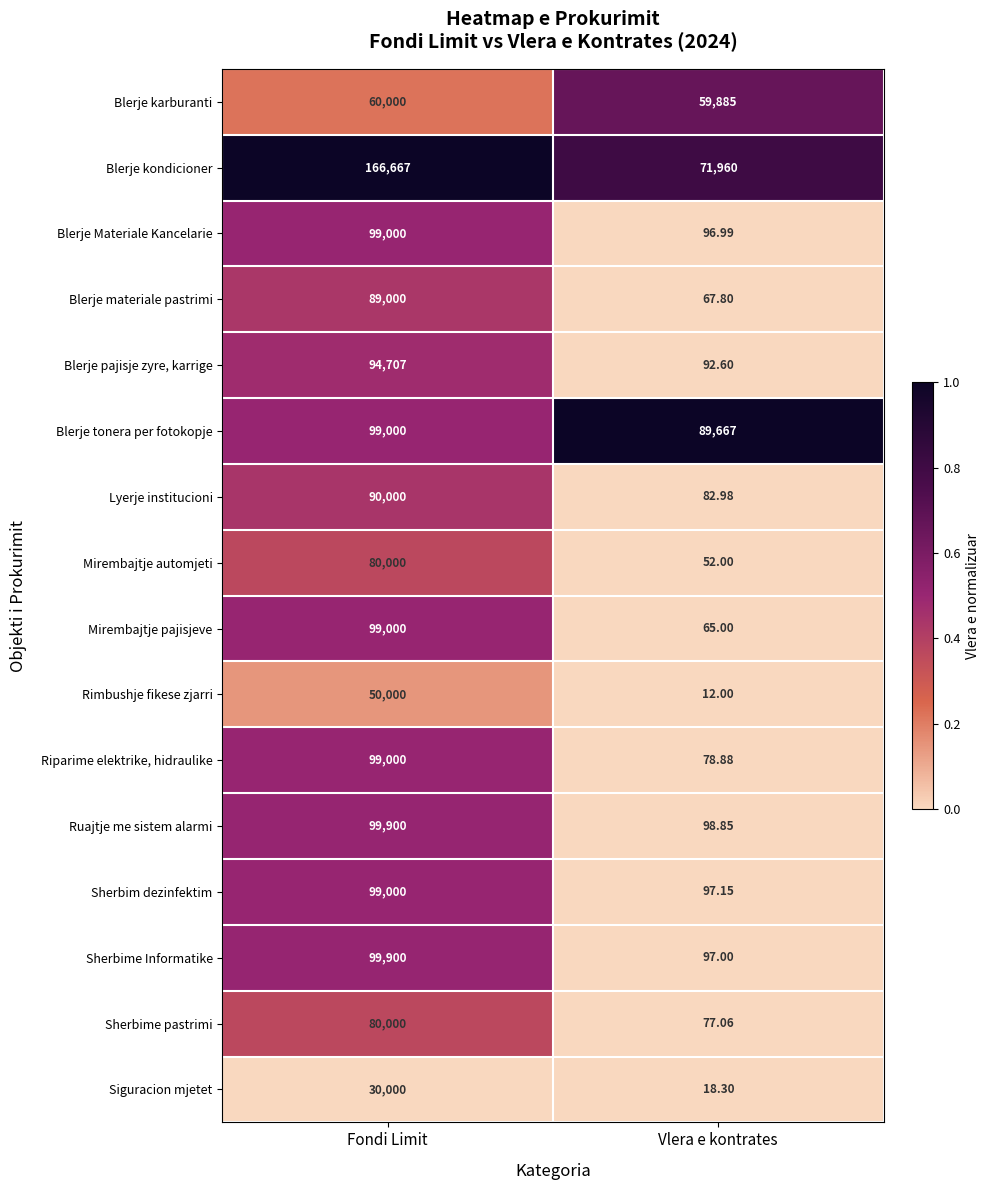

Count the number of data series in this chart.

16